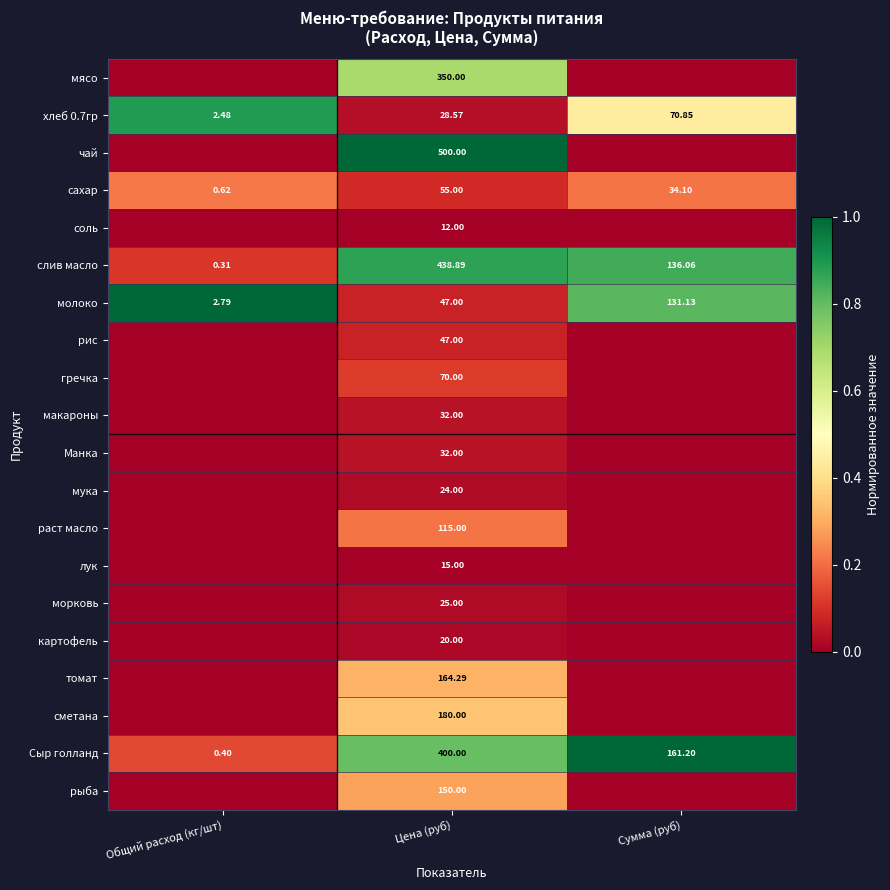

True or false: морковь has a value of 0.0 at Цена (руб).

False